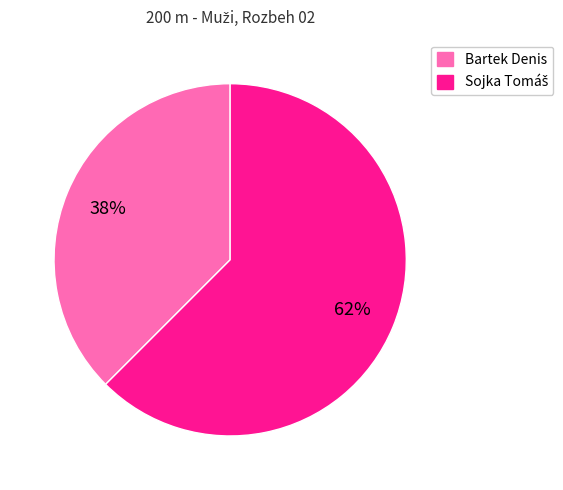

Is there a majority slice in this chart?

Yes